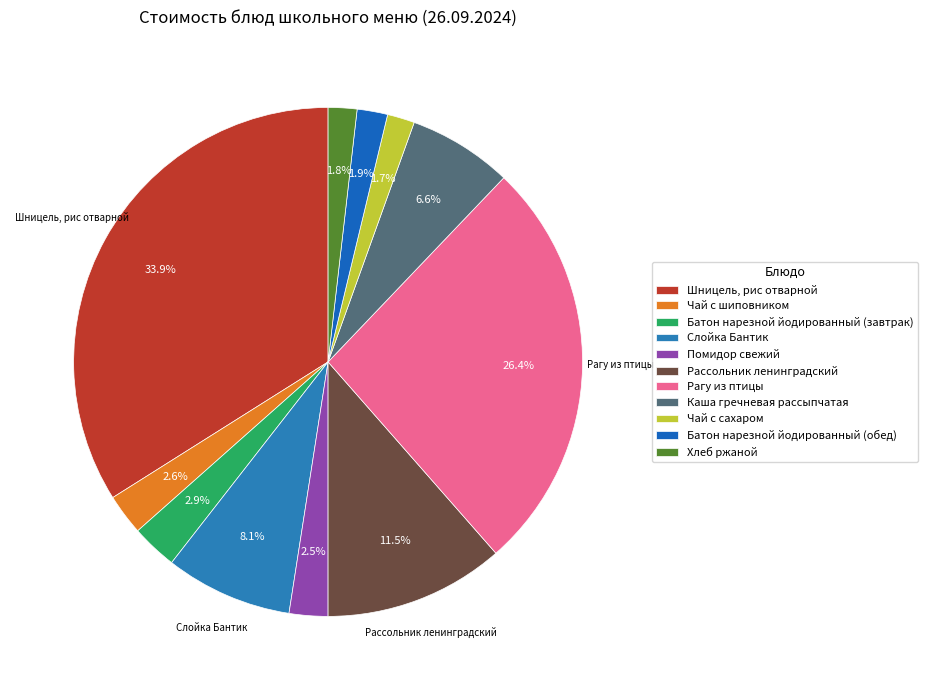

True or false: Чай с шиповником accounts for 1% of the total.

False